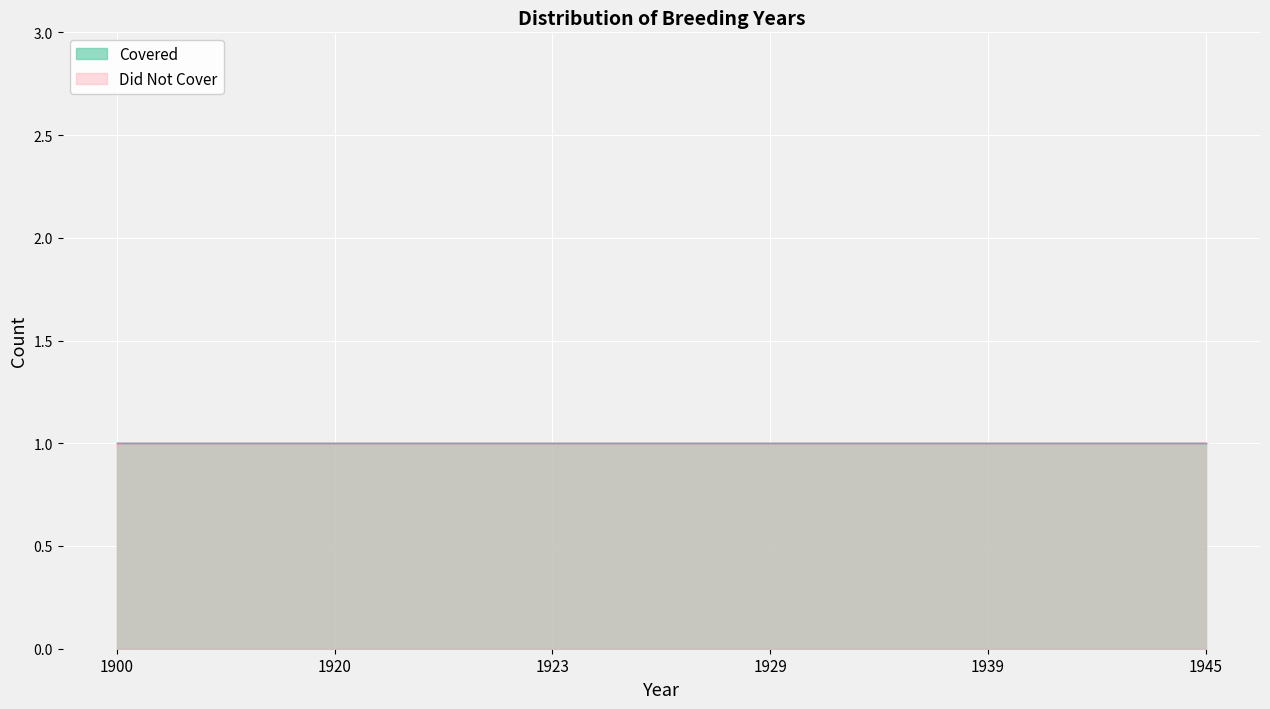

Is it true that Covered equals 457 at 1929?

False